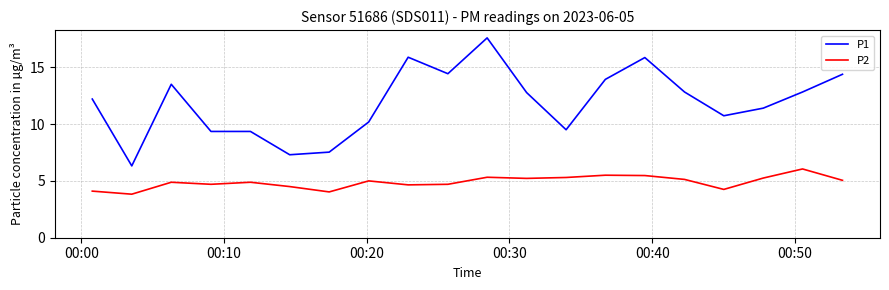

Which series has the largest total across all categories?

P1